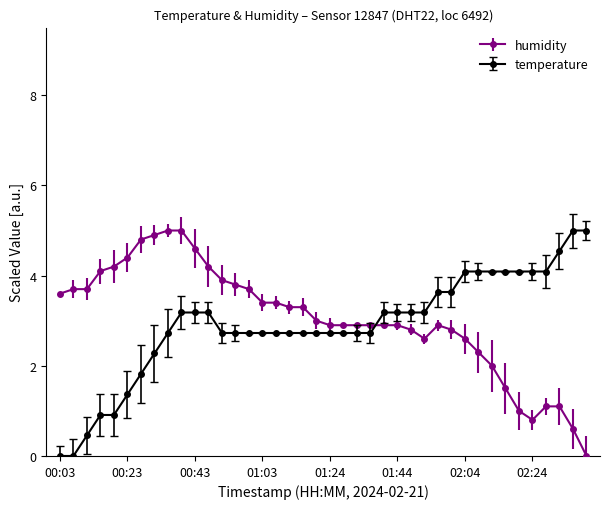

What is the sum of all humidity values?

121.5